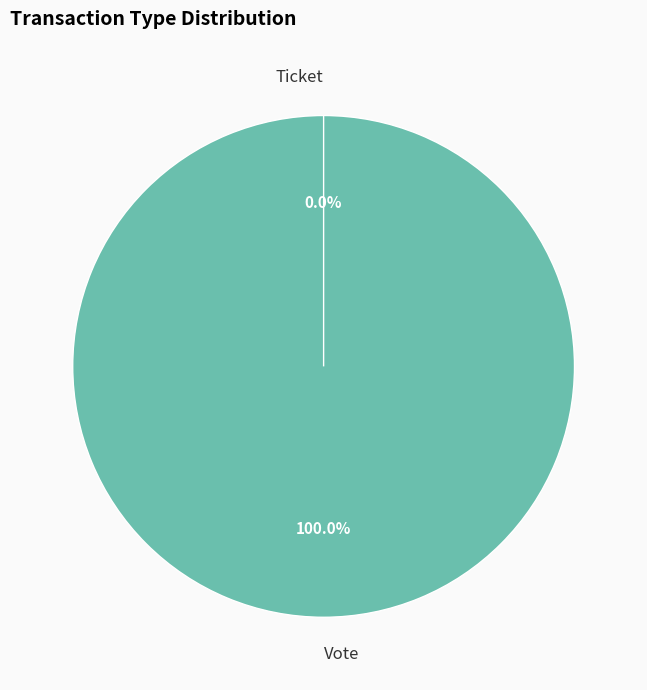

The Ticket slice represents 1% of the pie. True or false?

False